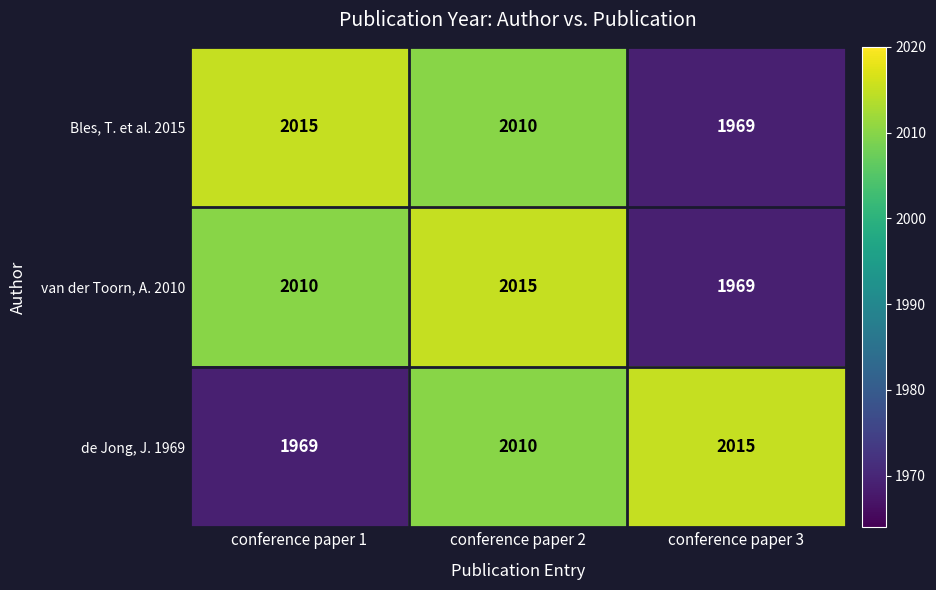

How many Bles, T. et al. 2015 values are between 1969 and 2015?

3